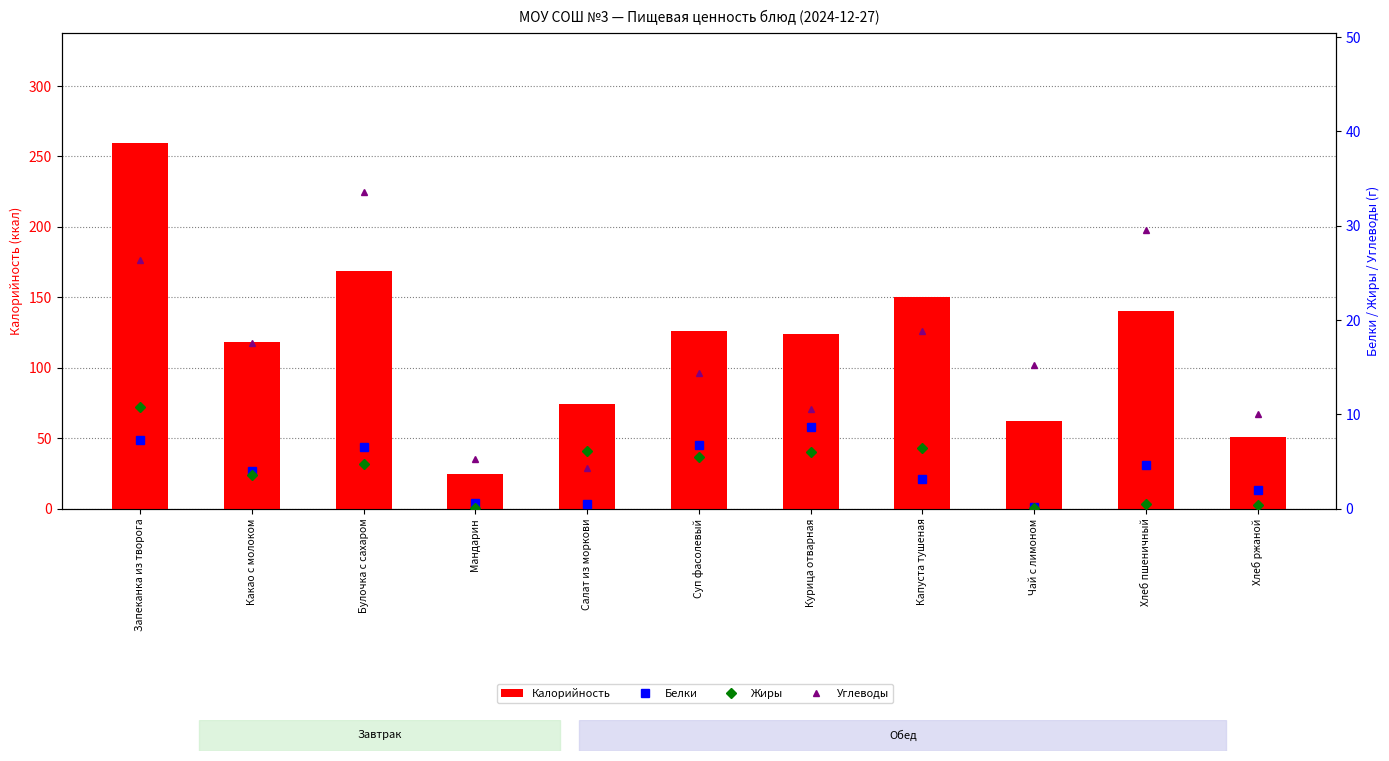

Reading left to right, what are all the values shown in this chart?

Калорийность: Запеканка из творога=259.6	Какао с молоком=118.6	Булочка с сахаром=169.0	Мандарин=24.5	Салат из моркови=74.3	Суп фасолевый=125.9	Курица отварная=123.8	Капуста тушеная=150.2	Чай с лимоном=62.0	Хлеб пшеничный=140.6	Хлеб ржаной=51.2
Белки: Запеканка из творога=7.2	Какао с молоком=4.0	Булочка с сахаром=6.5	Мандарин=0.6	Салат из моркови=0.5	Суп фасолевый=6.8	Курица отварная=8.7	Капуста тушеная=3.1	Чай с лимоном=0.1	Хлеб пшеничный=4.6	Хлеб ржаной=2.0
Жиры: Запеканка из творога=10.8	Какао с молоком=3.5	Булочка с сахаром=4.7	Мандарин=0.1	Салат из моркови=6.1	Суп фасолевый=5.5	Курица отварная=6.0	Капуста тушеная=6.5	Чай с лимоном=0.0	Хлеб пшеничный=0.5	Хлеб ржаной=0.4
Углеводы: Запеканка из творога=26.4	Какао с молоком=17.6	Булочка с сахаром=33.6	Мандарин=5.3	Салат из моркови=4.3	Суп фасолевый=14.4	Курица отварная=10.5	Капуста тушеная=18.9	Чай с лимоном=15.2	Хлеб пшеничный=29.5	Хлеб ржаной=10.0